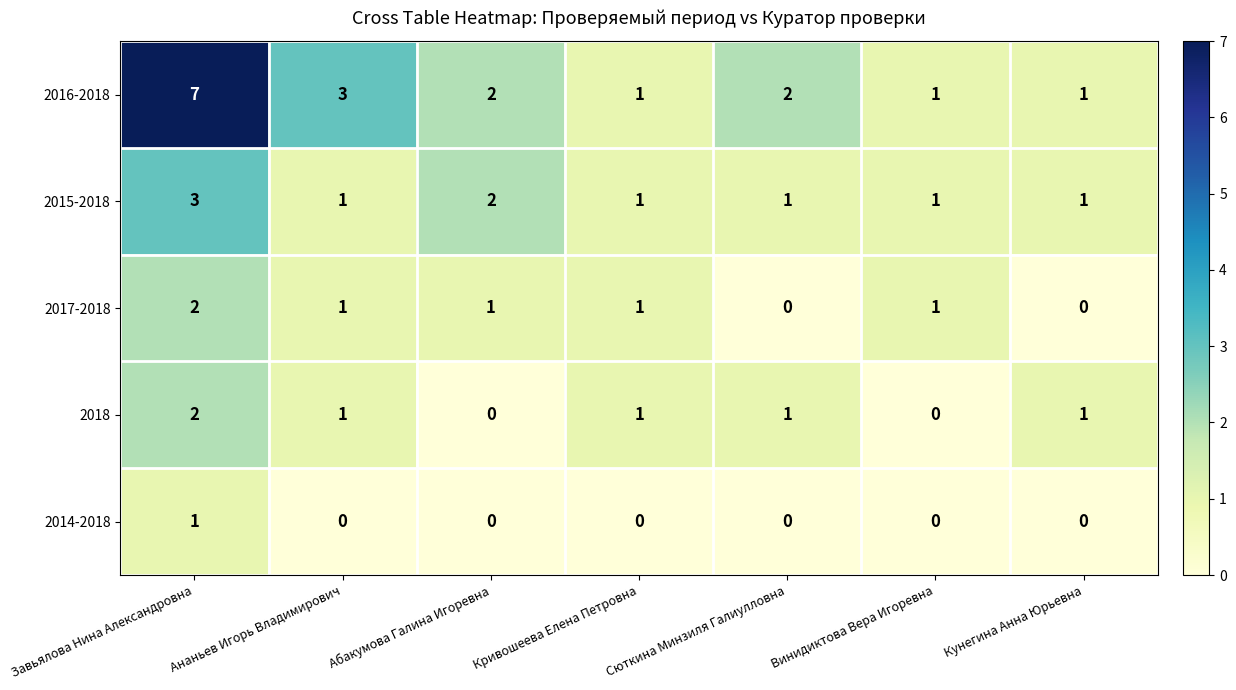

What is the total value across all series at Винидиктова Вера Игоревна?

3